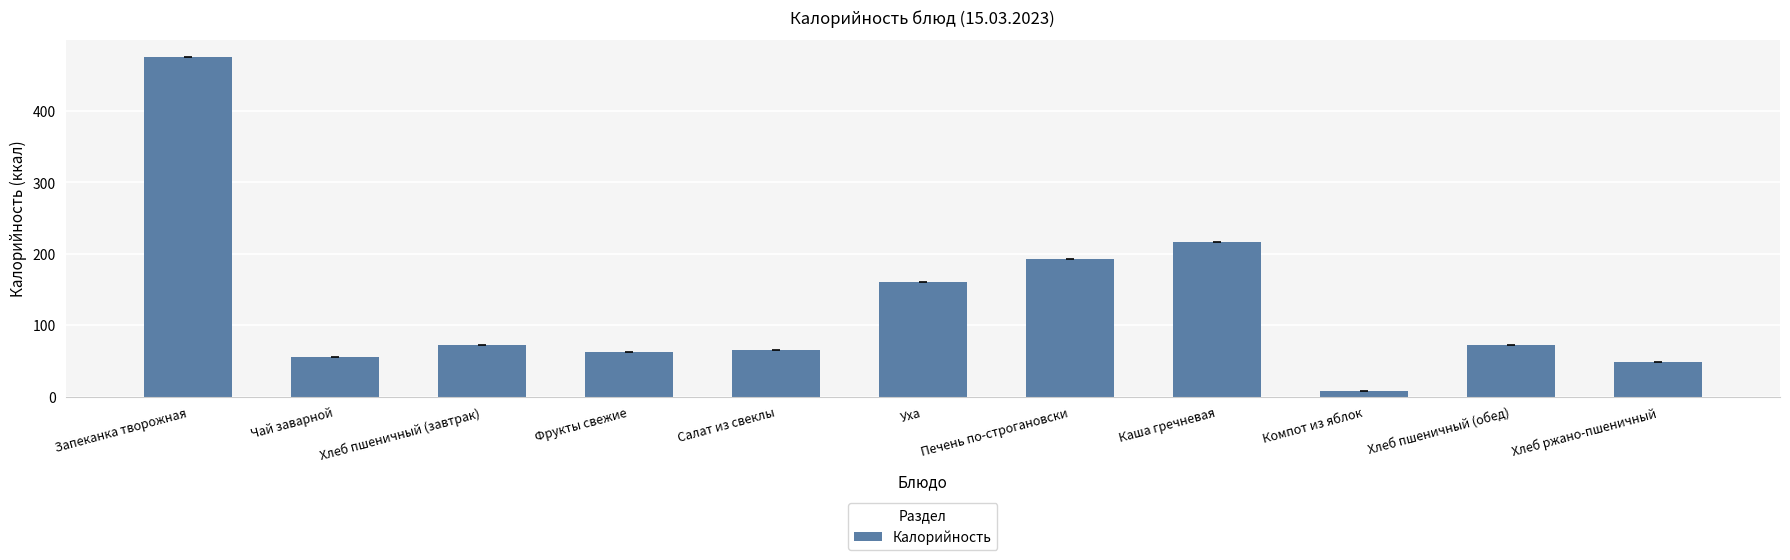

How many data points are less than 72?

5